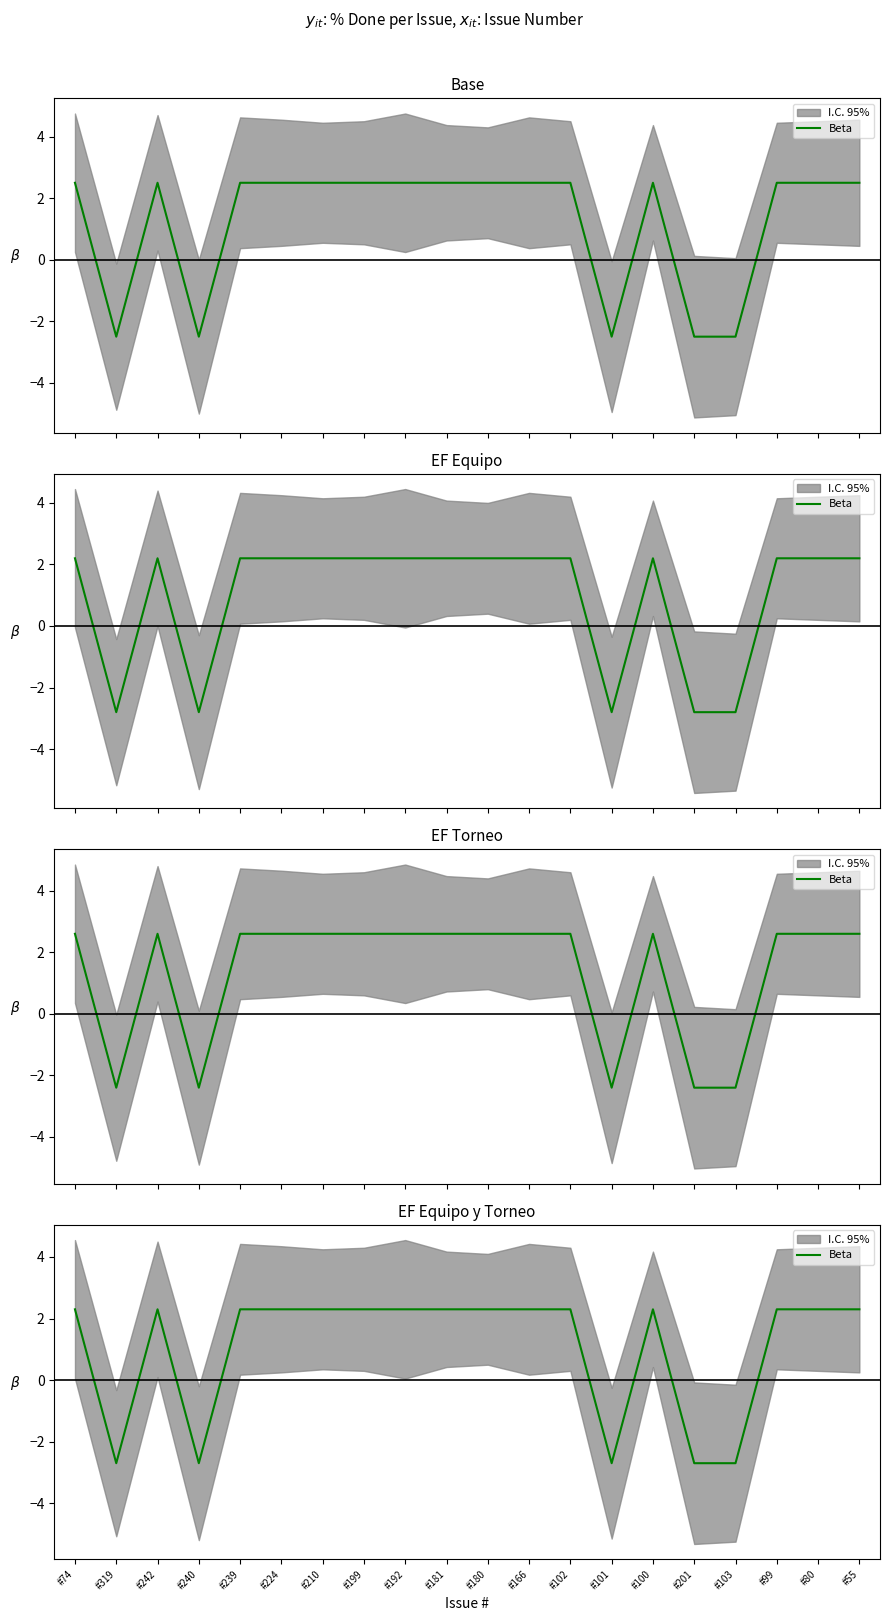

Approximately how many times larger is the value at #80 compared to #242?

1.0